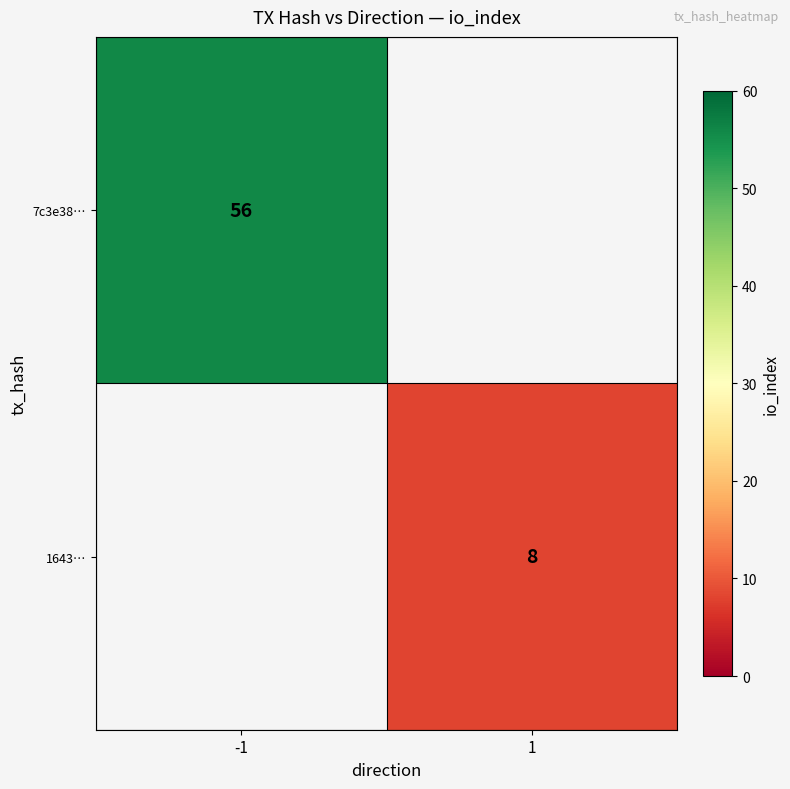

True or false: 1643… has a value of 8 at 1.

True